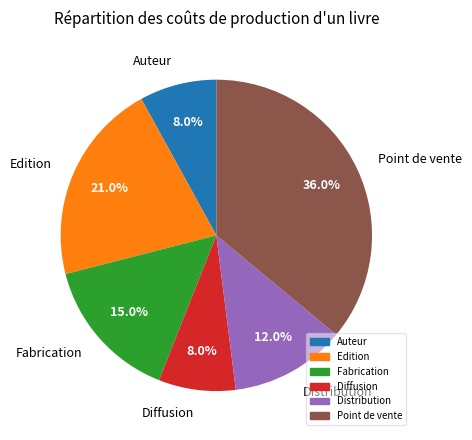

Which has a higher value, Edition or Distribution?

Edition